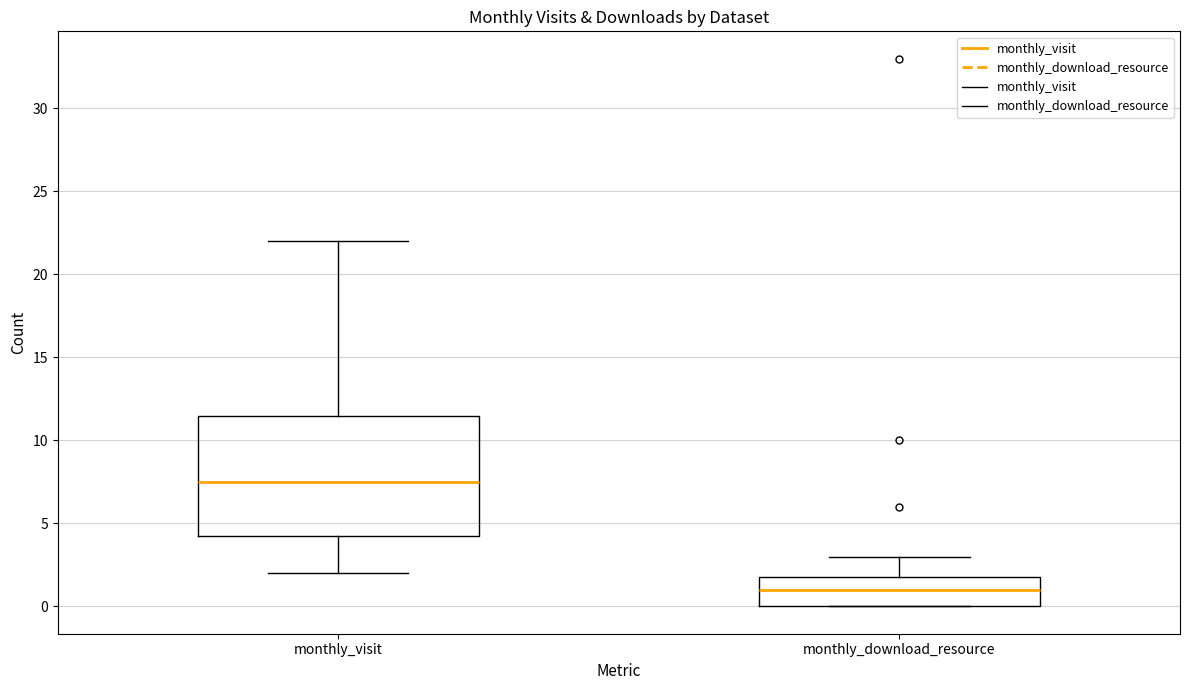

Which box's median line is the highest?

monthly_visit